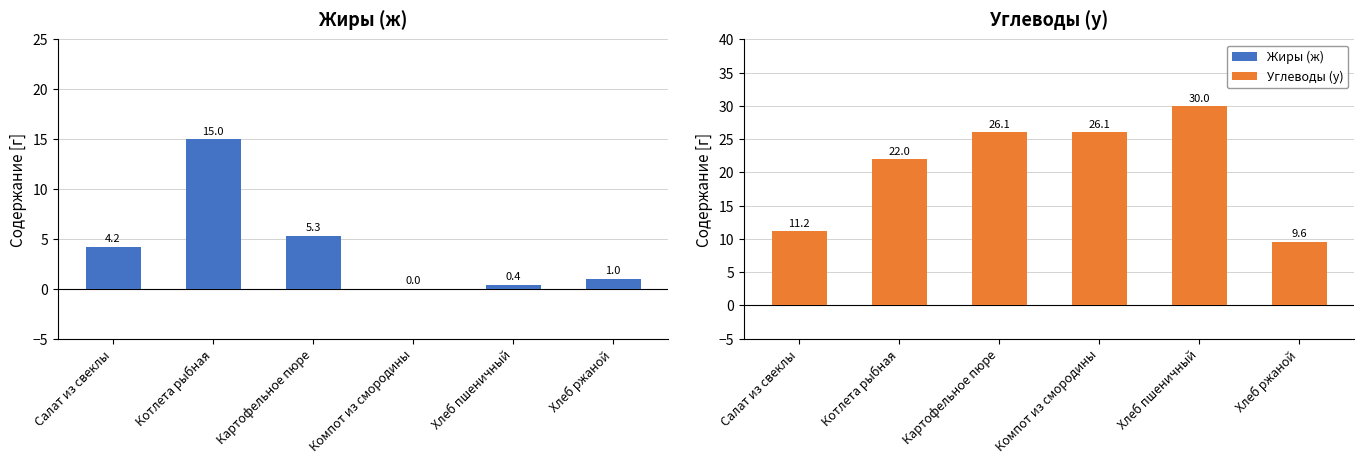

What are all the series names shown in the legend?

Жиры (ж), Углеводы (у)